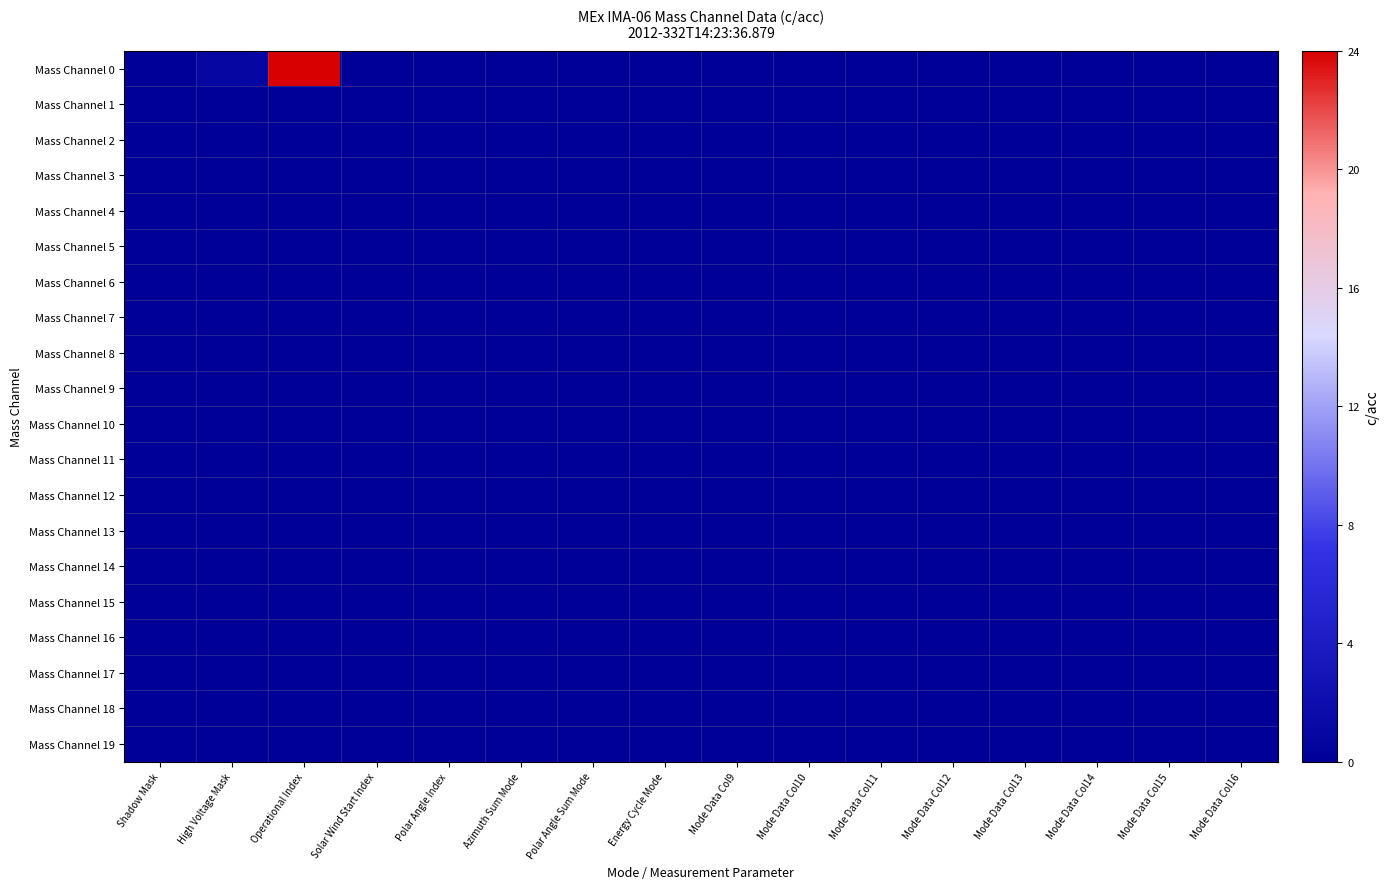

How many distinct data groups are displayed?

20